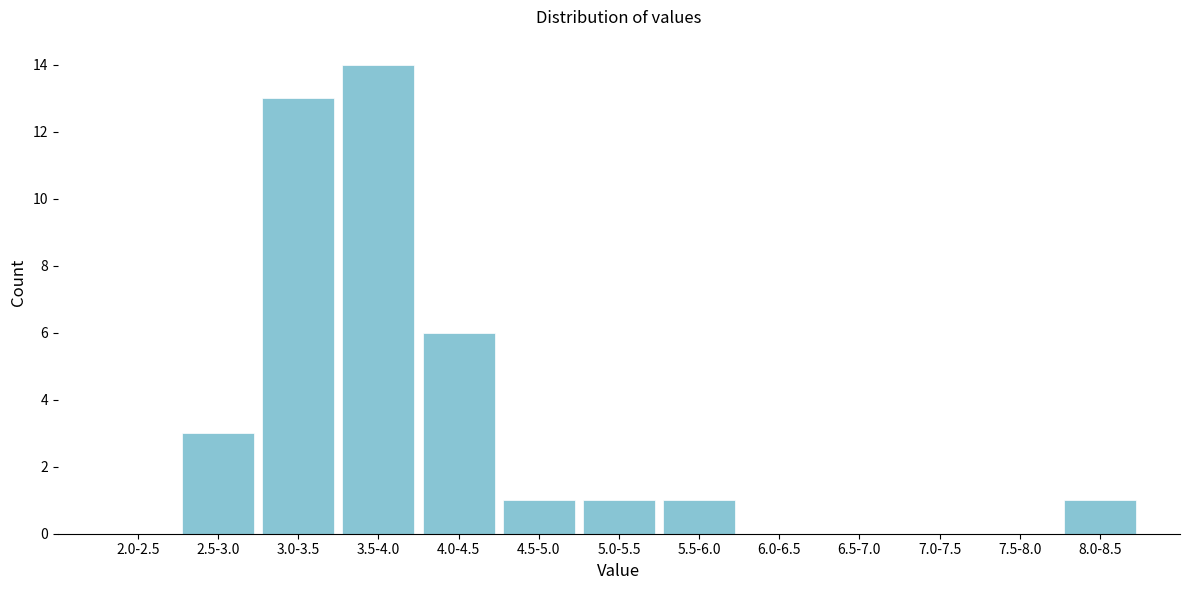

Reading left to right, what are all the values shown in this chart?

2.0-2.5=0	2.5-3.0=3	3.0-3.5=13	3.5-4.0=14	4.0-4.5=6	4.5-5.0=1	5.0-5.5=1	5.5-6.0=1	6.0-6.5=0	6.5-7.0=0	7.0-7.5=0	7.5-8.0=0	8.0-8.5=1